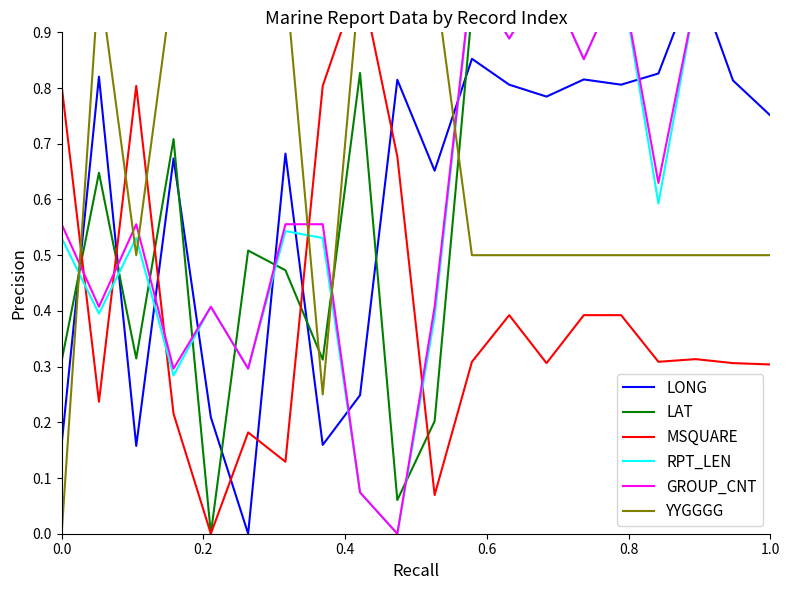

Is this an area chart (filled region under the line)?

No